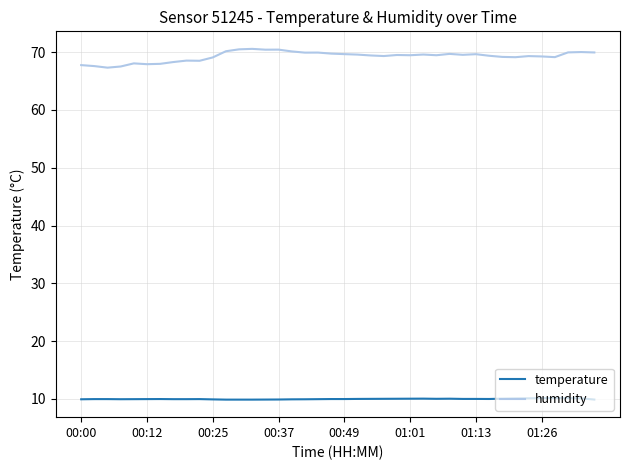

What are all the series names shown in the legend?

temperature, humidity